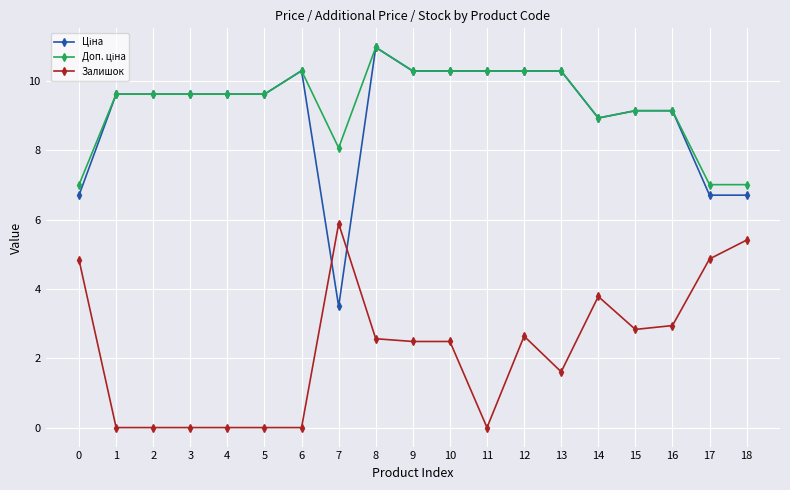

How many series are shown in this chart?

3